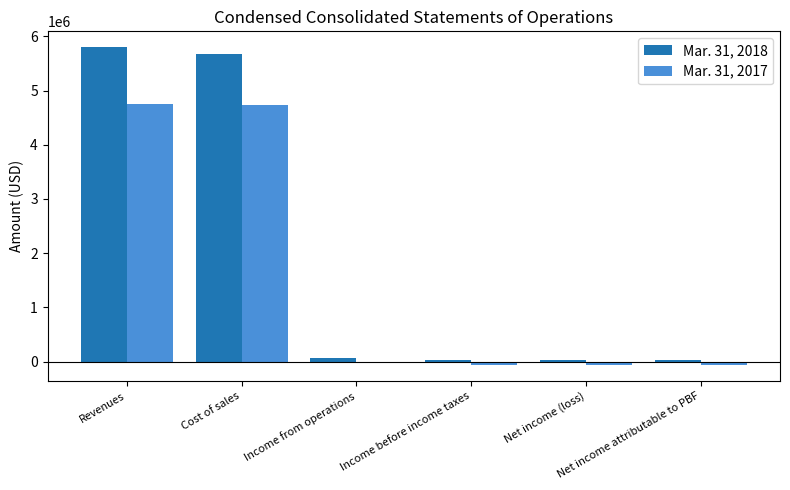

At Cost of sales, list the series in order from largest to smallest.

Mar. 31, 2018, Mar. 31, 2017